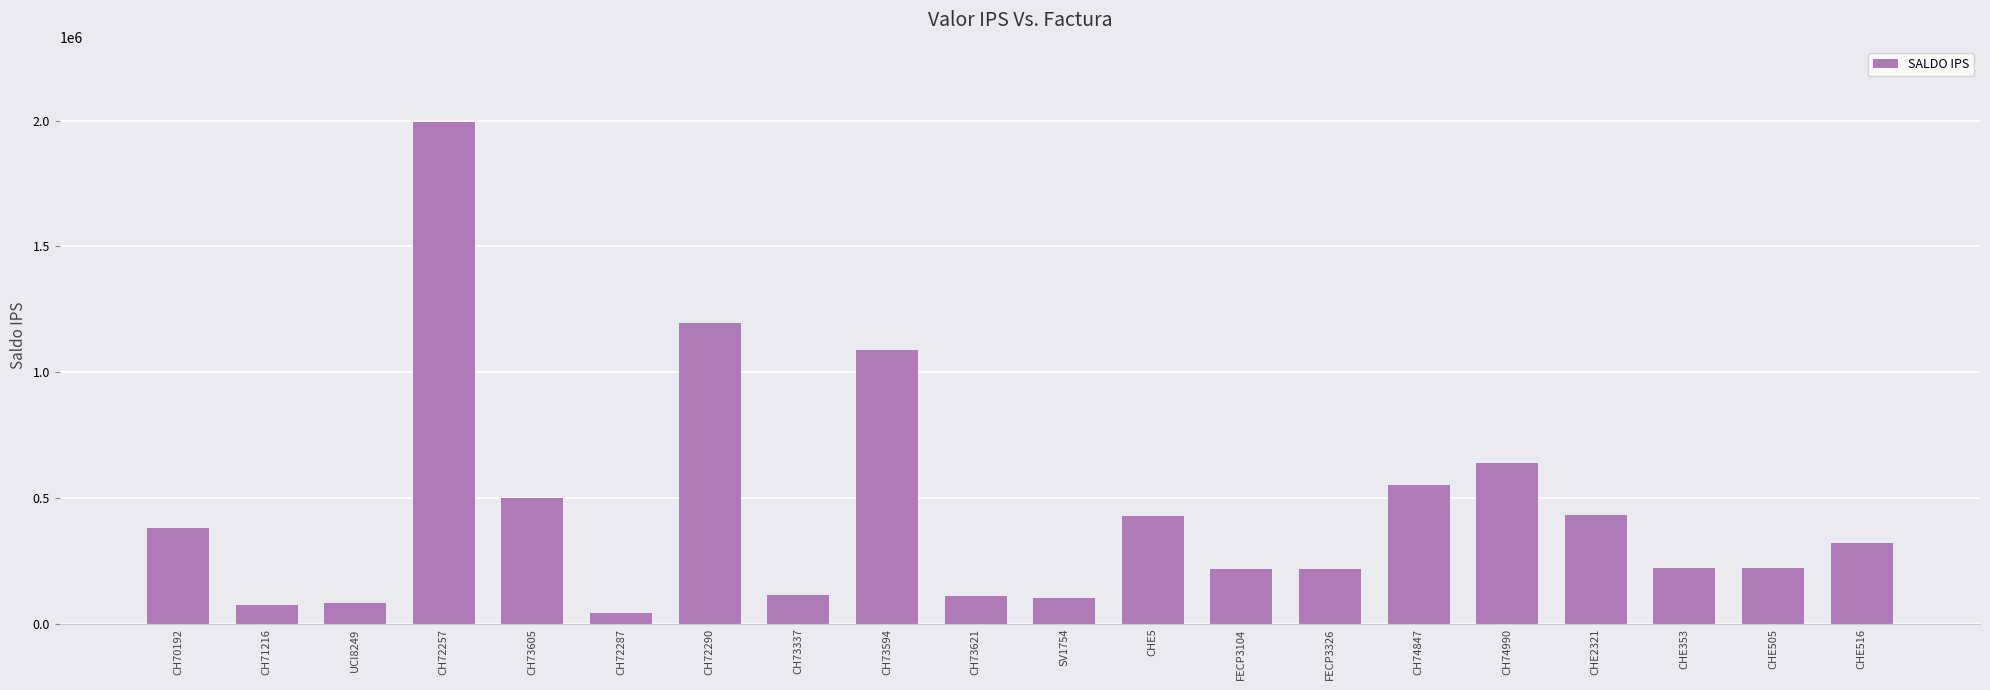

What is the maximum value shown in the chart?

1993929